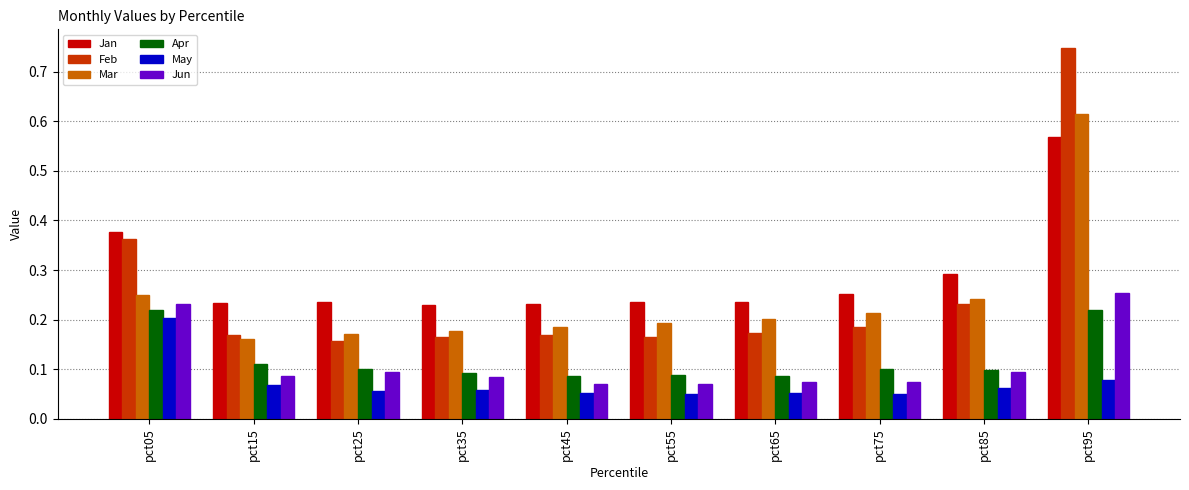

How many Apr values are between 0 and 1?

10